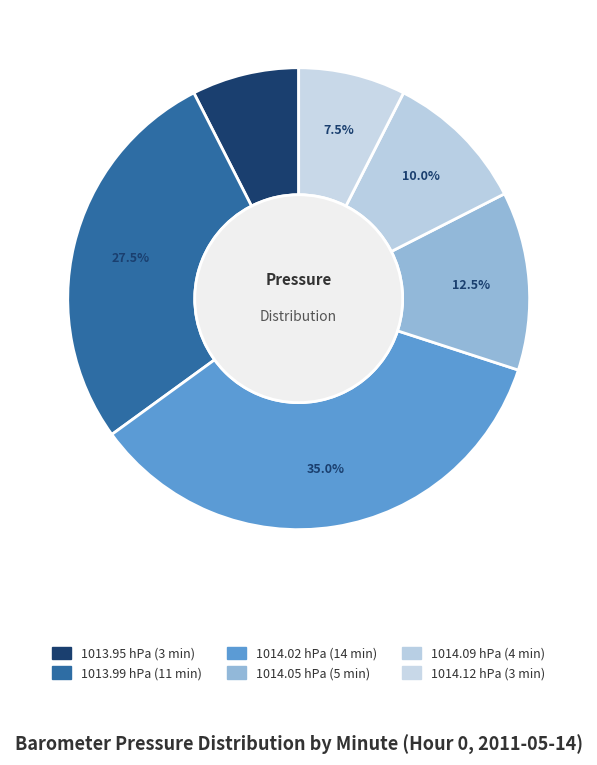

Count the number of slices in the pie.

6